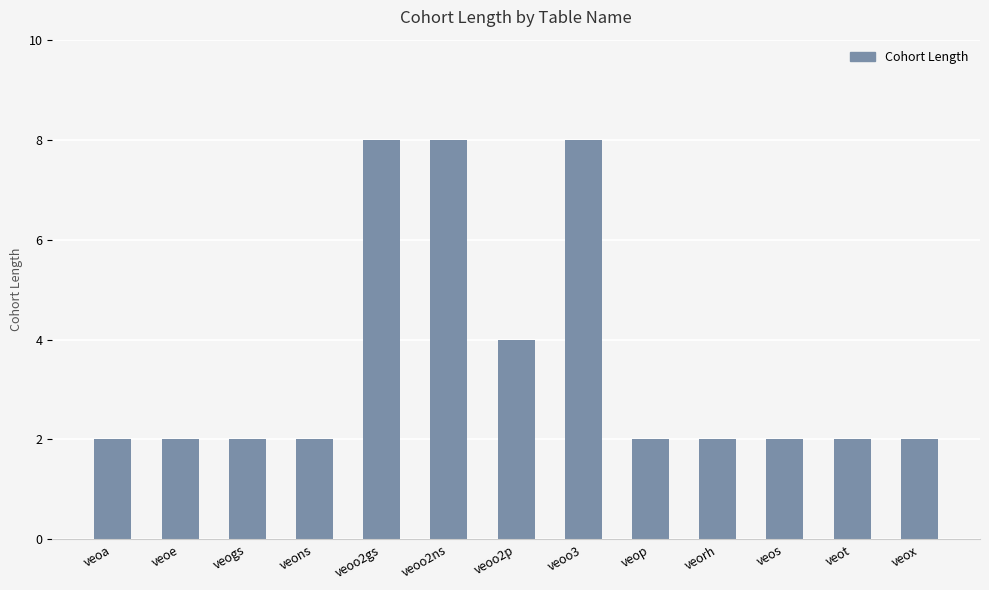

The value at veoo2ns is 8. True or false?

True